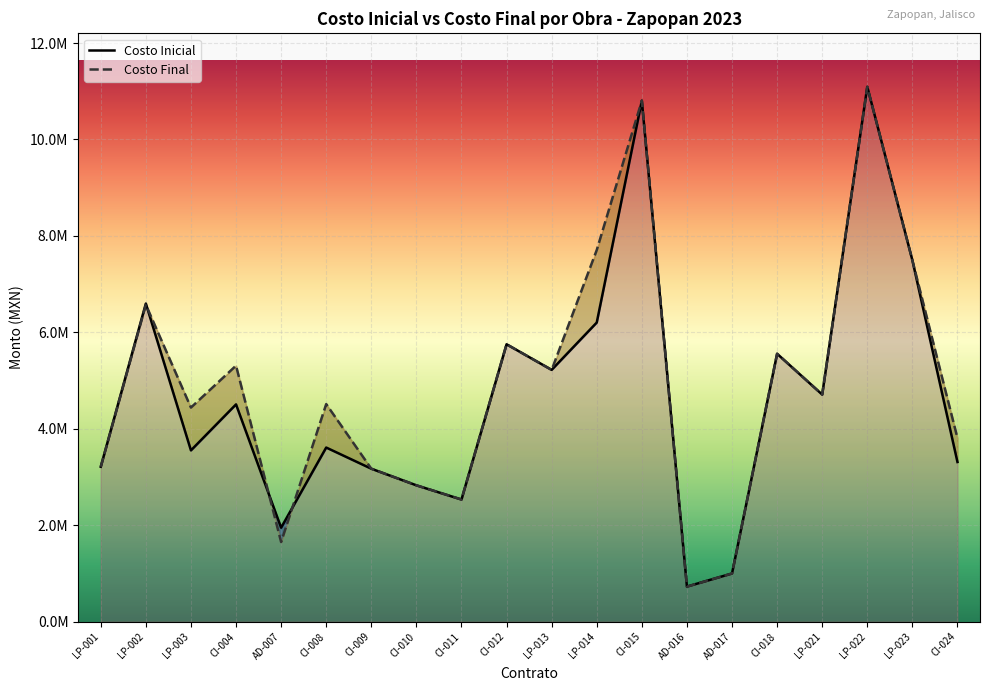

How many values in the Costo Final series are below 4710006?

10